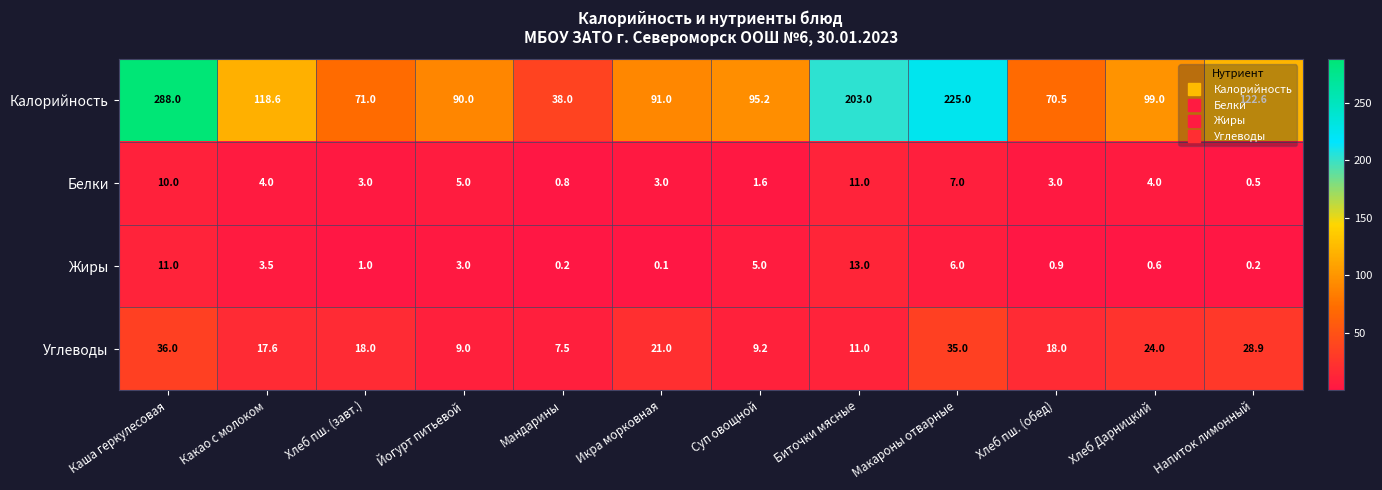

Which series has the largest total across all categories?

Калорийность